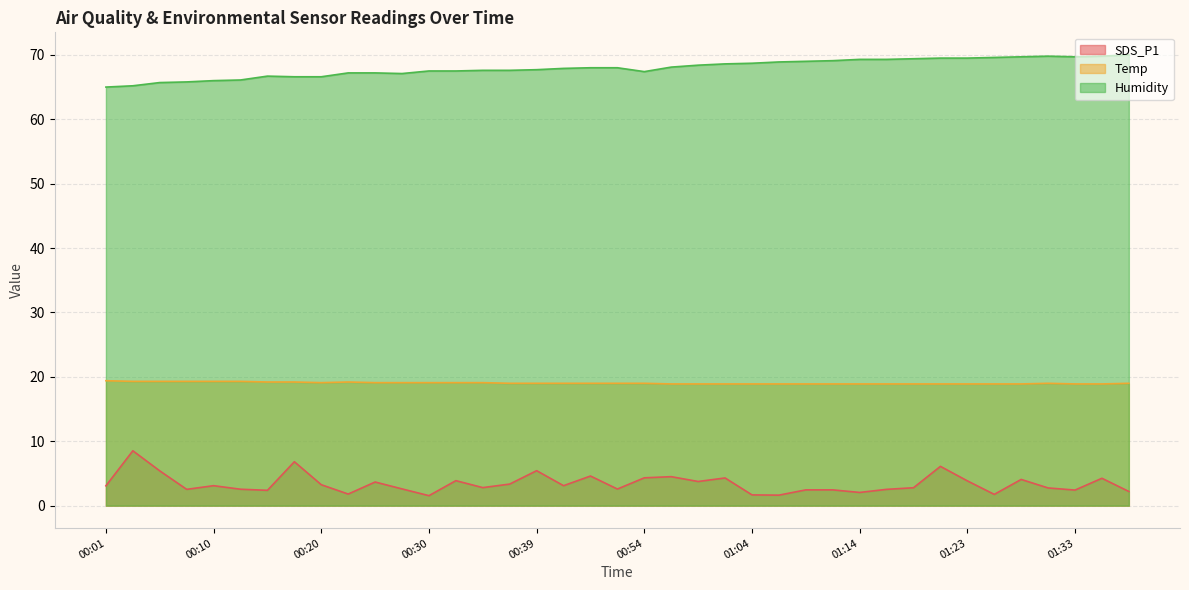

How many interior local peaks does the Humidity series have?

2